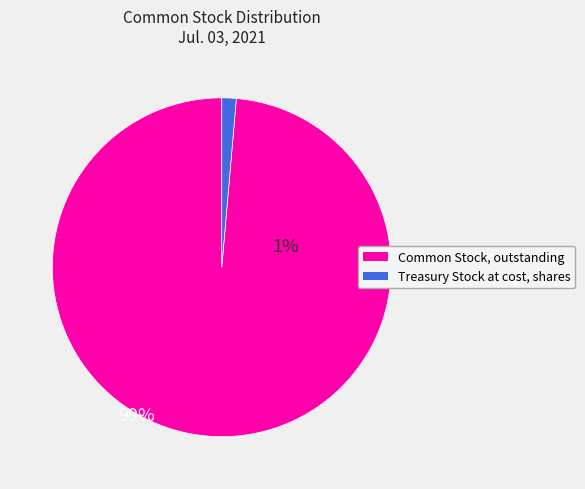

Approximately how many times larger is the value at Common Stock, outstanding compared to Treasury Stock at cost, shares?

71.7